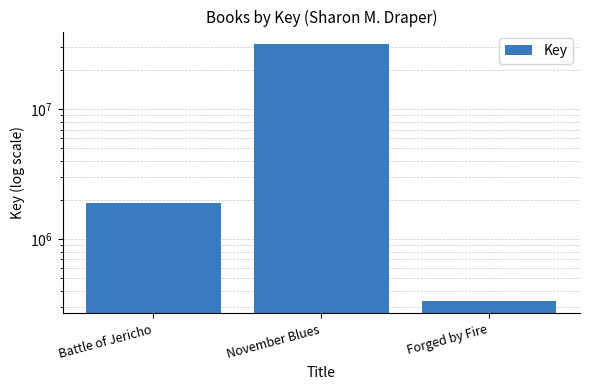

Approximately how many times larger is the value at November Blues compared to Battle of Jericho?

16.6